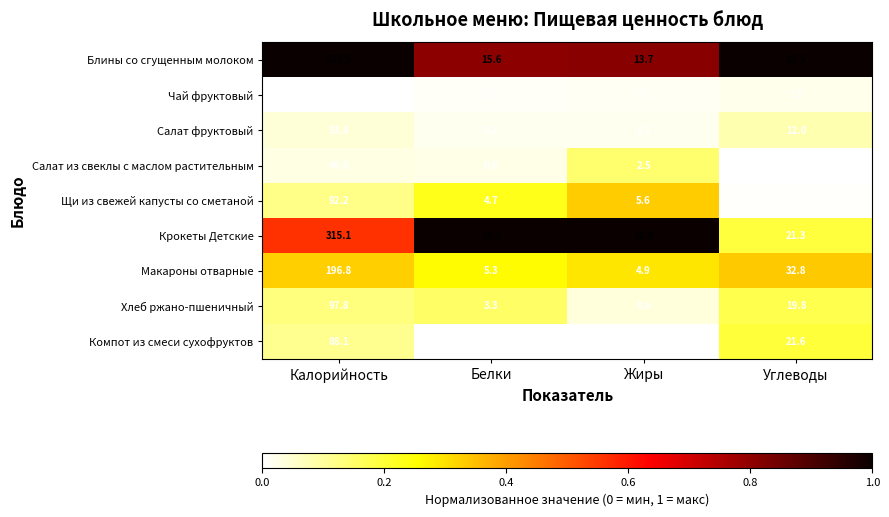

List the series in order of their peak value, lowest first.

Чай фруктовый, Салат из свеклы с маслом растительным, Салат фруктовый, Компот из смеси сухофруктов, Щи из свежей капусты со сметаной, Хлеб ржано-пшеничный, Макароны отварные, Крокеты Детские, Блины со сгущенным молоком